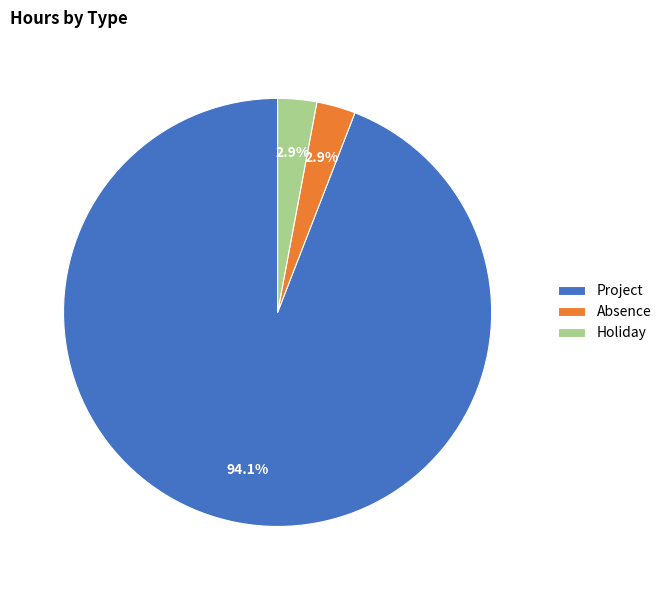

Which slice is the largest?

Project